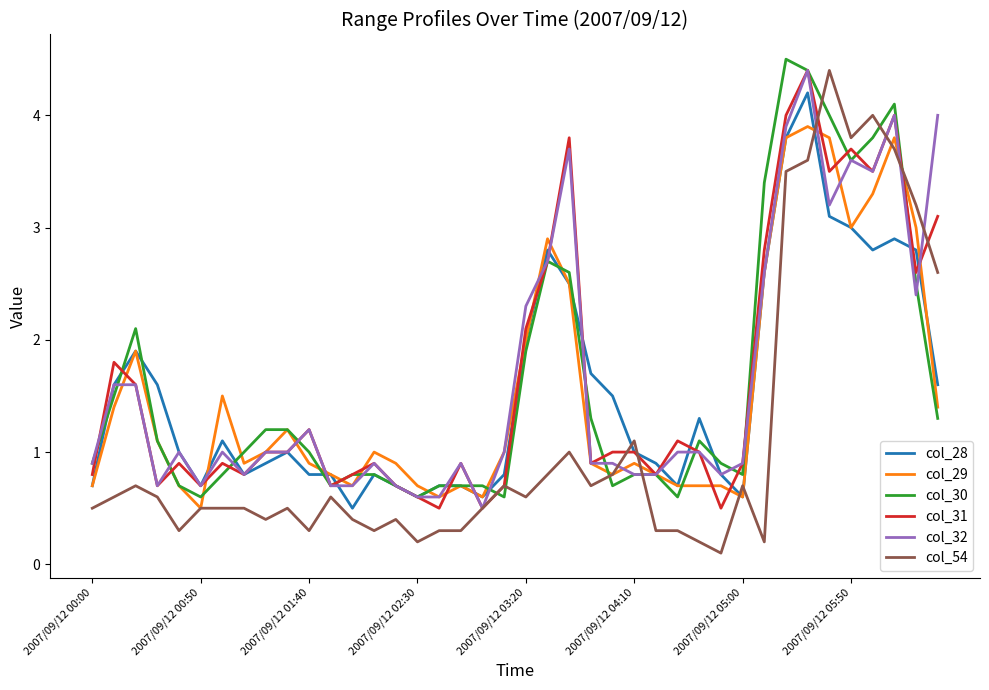

Reading left to right, extract all data points from this chart.

col_28: 0.7	1.6	1.9	1.6	1.0	0.7	1.1	0.8	0.9	1.0	0.8	0.8	0.5	0.8	0.7	0.6	0.7	0.7	0.6	0.8	2.0	2.8	2.5	1.7	1.5	1.0	0.9	0.7	1.3	0.8	0.6	2.6	3.8	4.2	3.1	3.0	2.8	2.9	2.8	1.6
col_29: 0.7	1.4	1.9	1.1	0.7	0.5	1.5	0.9	1.0	1.2	0.9	0.8	0.7	1.0	0.9	0.7	0.6	0.7	0.6	1.0	2.0	2.9	2.5	0.9	0.8	0.9	0.8	0.7	0.7	0.7	0.6	2.6	3.8	3.9	3.8	3.0	3.3	3.8	3.0	1.4
col_30: 0.9	1.5	2.1	1.1	0.7	0.6	0.8	1.0	1.2	1.2	1.0	0.7	0.8	0.8	0.7	0.6	0.7	0.7	0.7	0.6	1.9	2.7	2.6	1.3	0.7	0.8	0.8	0.6	1.1	0.9	0.8	3.4	4.5	4.4	4.0	3.6	3.8	4.1	2.5	1.3
col_31: 0.8	1.8	1.6	0.7	0.9	0.7	0.9	0.8	1.0	1.0	1.2	0.7	0.8	0.9	0.7	0.6	0.5	0.9	0.5	0.7	2.1	2.7	3.8	0.9	1.0	1.0	0.8	1.1	1.0	0.5	0.9	2.8	4.0	4.4	3.5	3.7	3.5	4.0	2.6	3.1
col_32: 0.9	1.6	1.6	0.7	1.0	0.7	1.0	0.8	1.0	1.0	1.2	0.7	0.7	0.9	0.7	0.6	0.6	0.9	0.5	1.0	2.3	2.7	3.7	0.9	0.9	0.8	0.8	1.0	1.0	0.8	0.9	2.6	3.9	4.4	3.2	3.6	3.5	4.0	2.4	4.0
col_54: 0.5	0.6	0.7	0.6	0.3	0.5	0.5	0.5	0.4	0.5	0.3	0.6	0.4	0.3	0.4	0.2	0.3	0.3	0.5	0.7	0.6	0.8	1.0	0.7	0.8	1.1	0.3	0.3	0.2	0.1	0.7	0.2	3.5	3.6	4.4	3.8	4.0	3.7	3.2	2.6